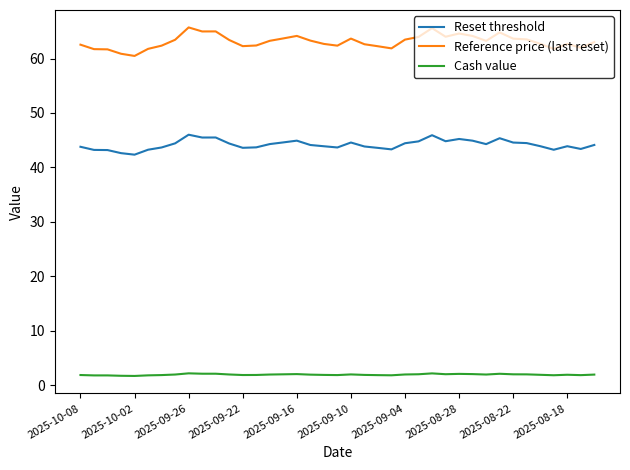

List the series in order of their peak value, highest first.

Reference price (last reset), Reset threshold, Cash value